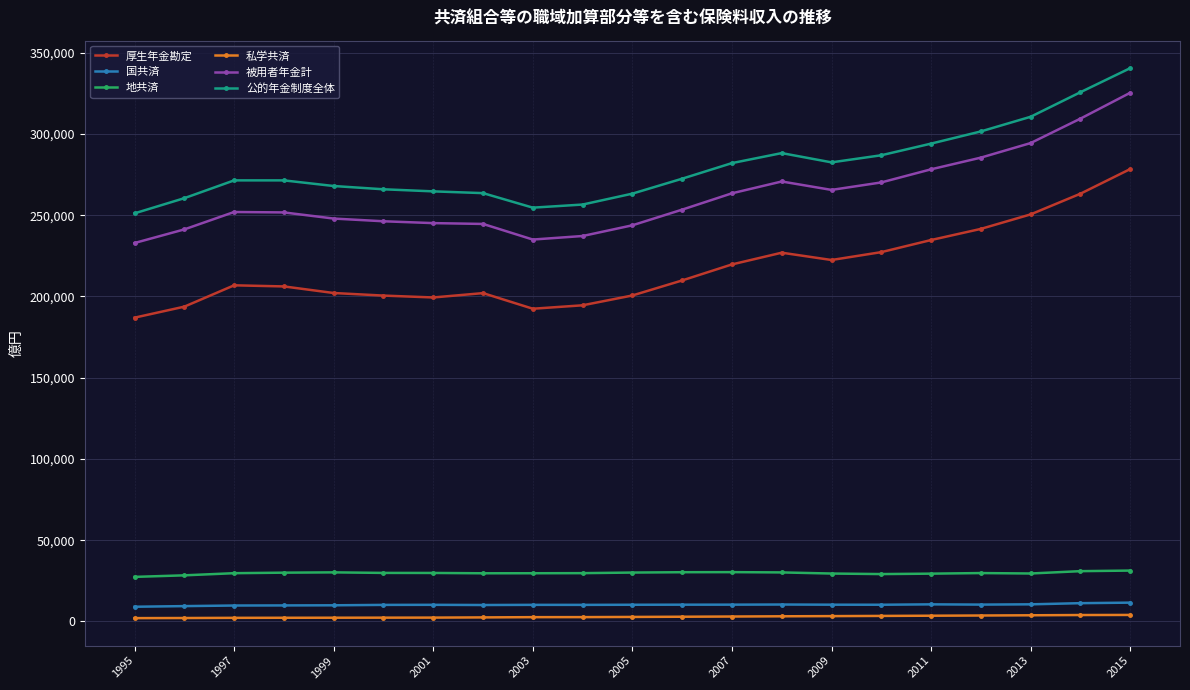

At how many categories does at least one series exceed 339071?

1